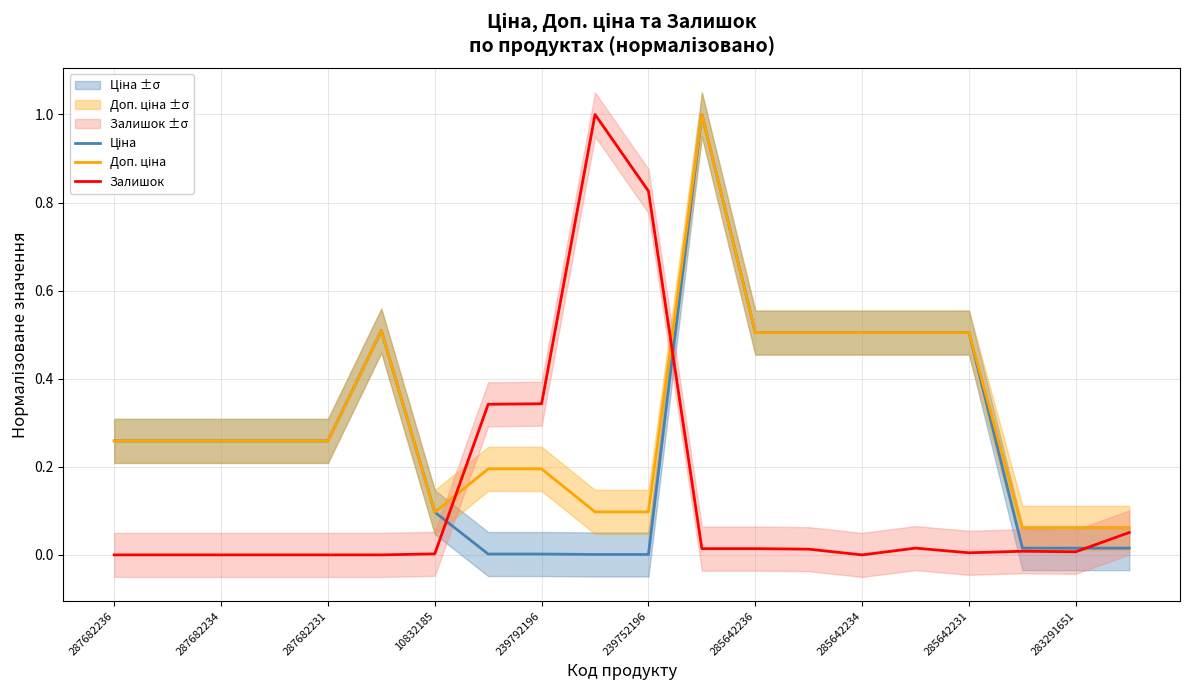

Is it true that Залишок equals 0.4 at 285642234?

False